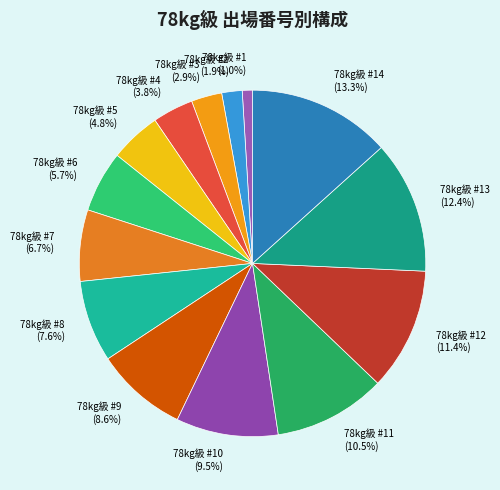

Is there any slice that represents more than half of the pie?

No